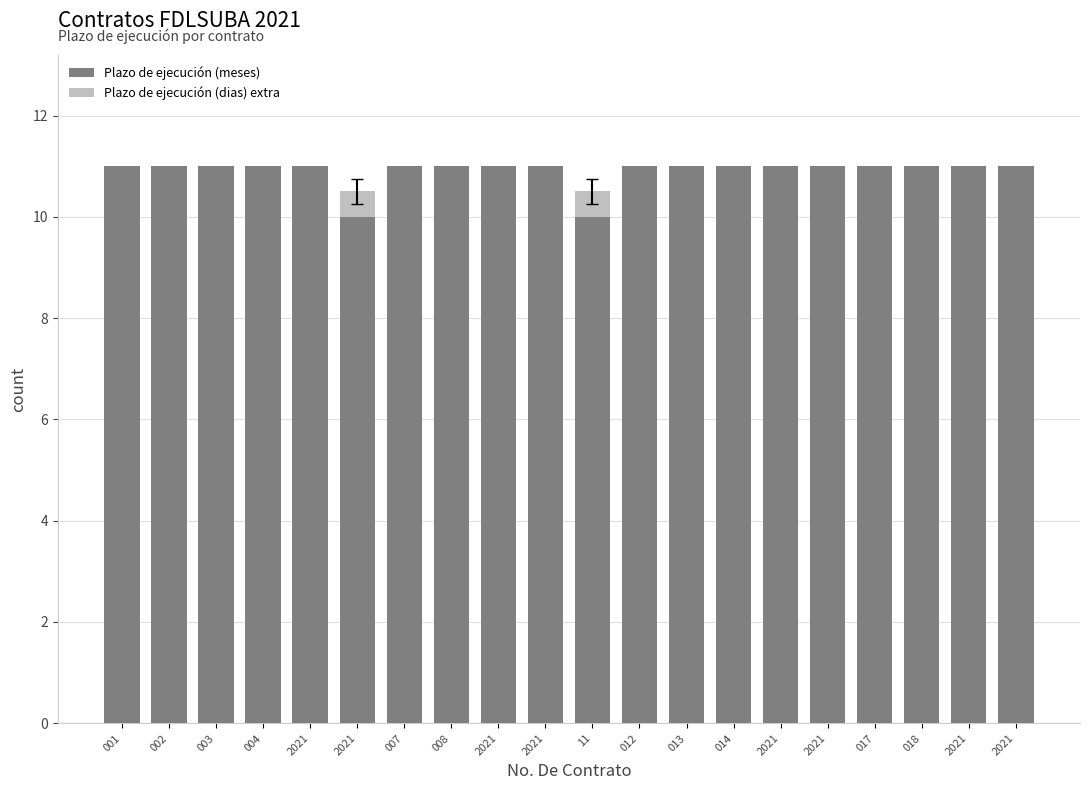

What is the difference between the second highest and minimum values in the Plazo de ejecución (dias) extra series?

0.5